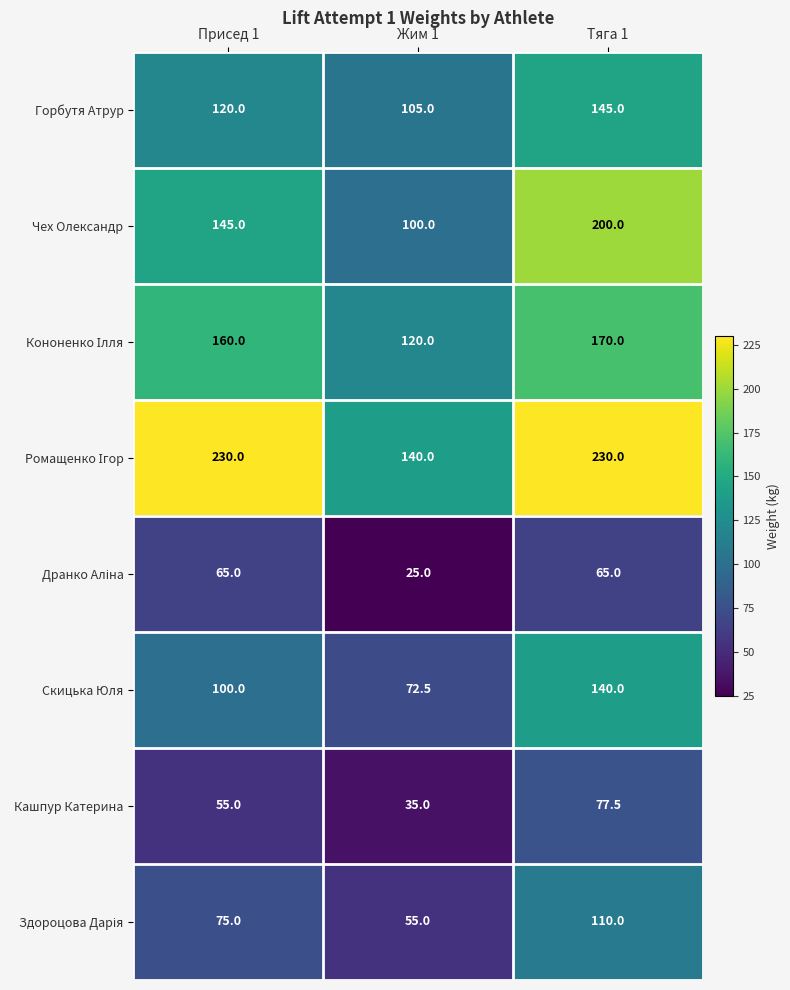

How many series are shown in this chart?

8